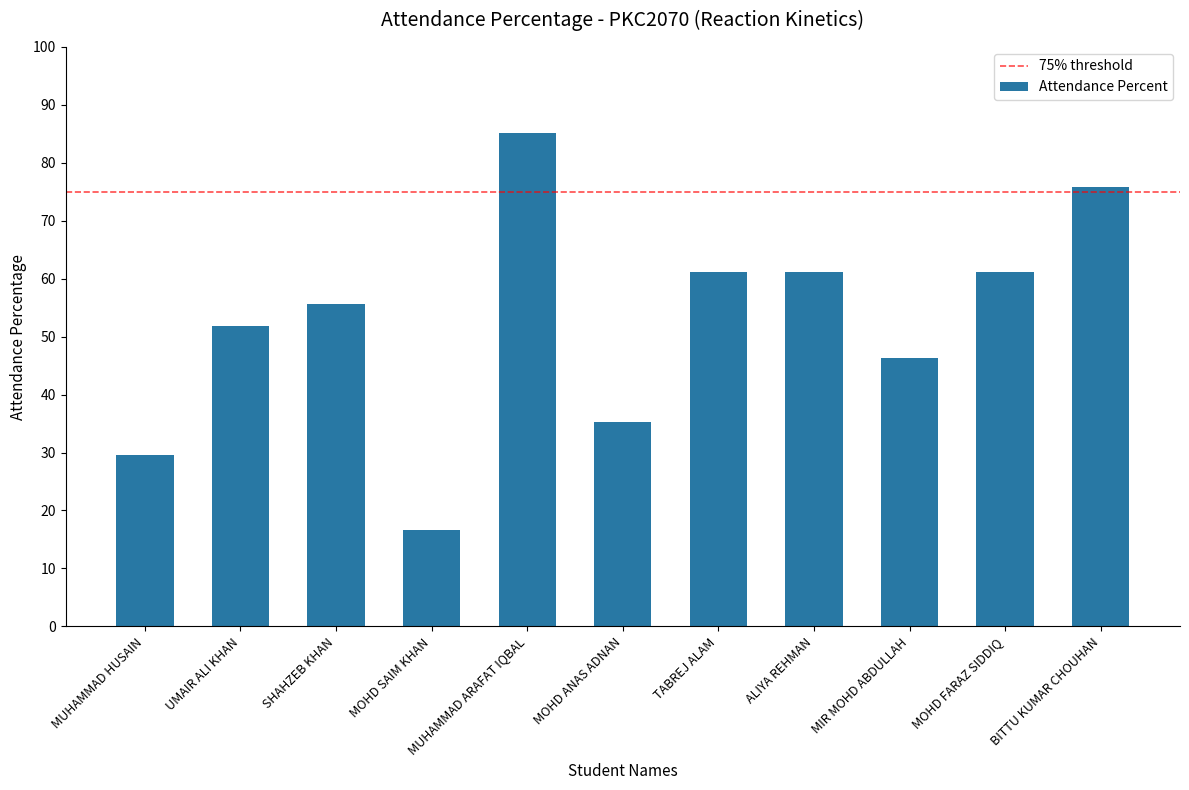

Between MUHAMMAD ARAFAT IQBAL and SHAHZEB KHAN, which is larger?

MUHAMMAD ARAFAT IQBAL